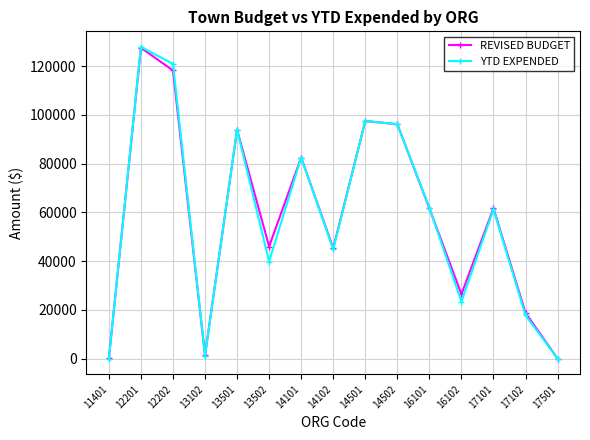

What is the maximum value for REVISED BUDGET?

127505.0